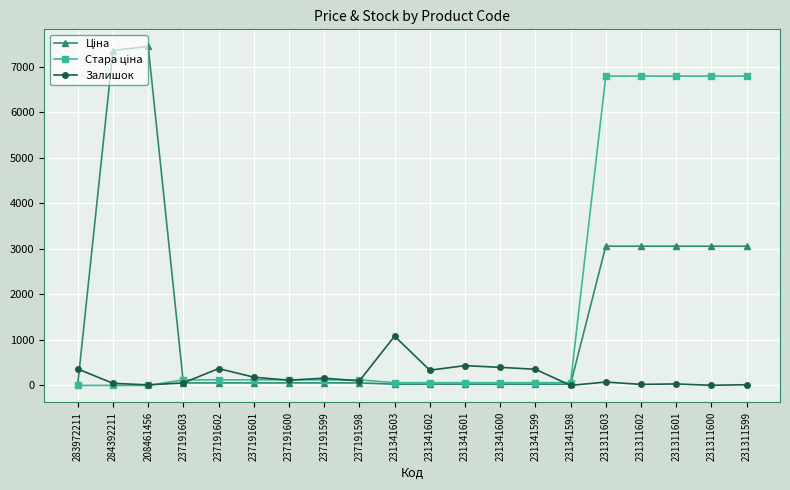

What is the maximum value shown in the chart?

7453.8